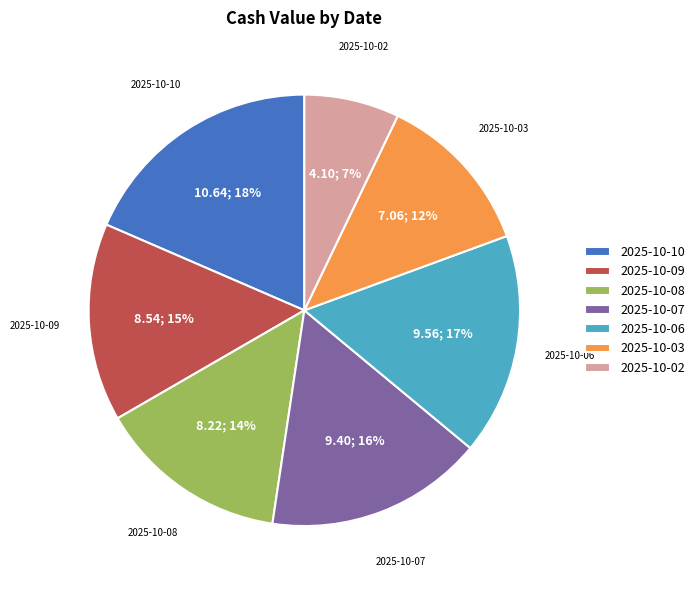

How many slices are in this pie chart?

7